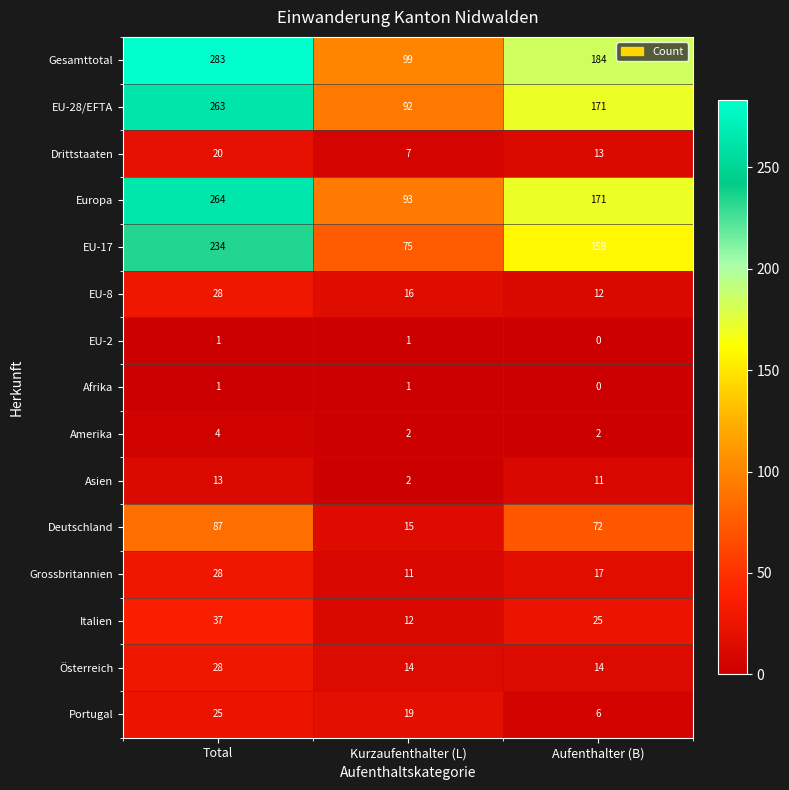

List the labels in order of Gesamttotal value, largest first.

Total, Aufenthalter (B), Kurzaufenthalter (L)